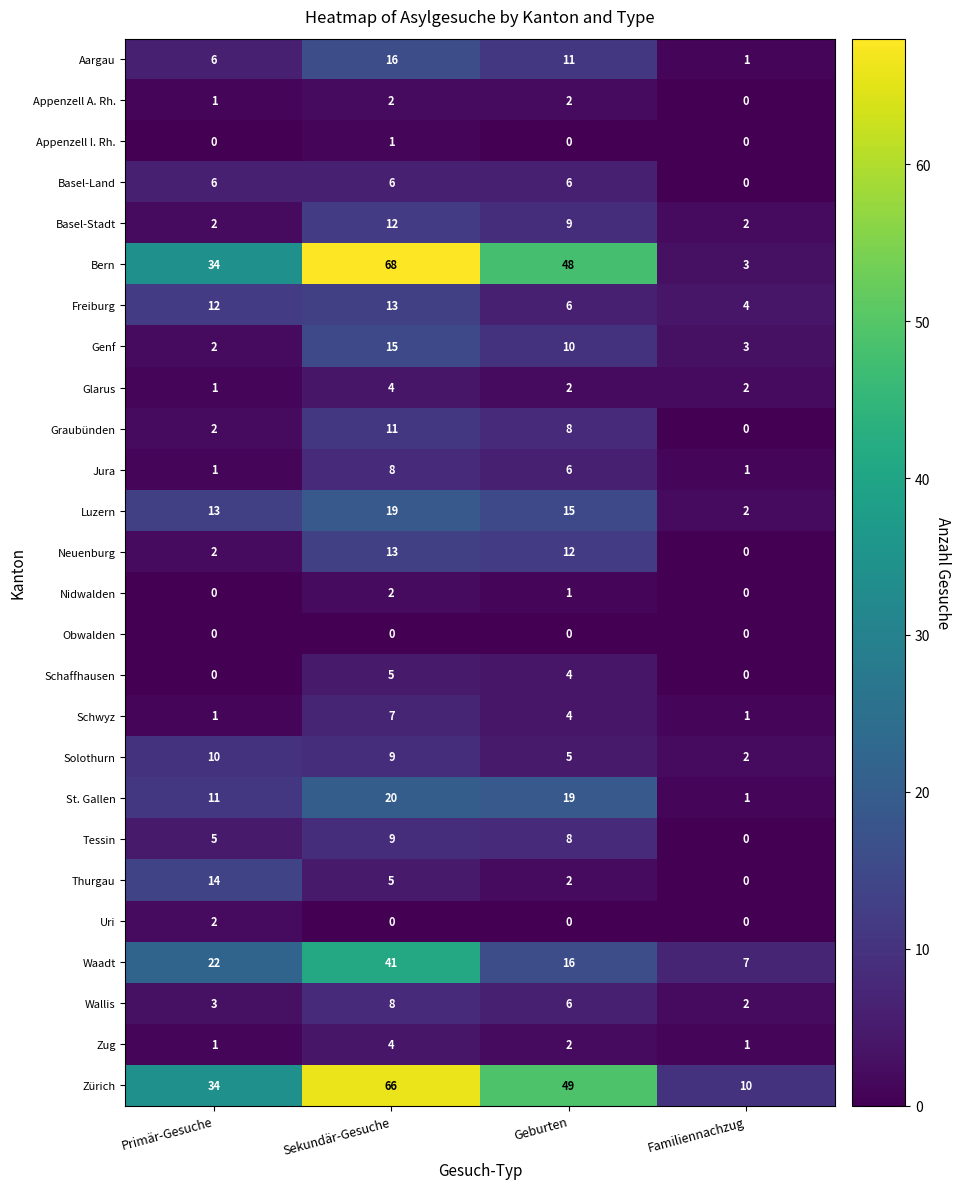

What is the average value of the Zürich series?

40